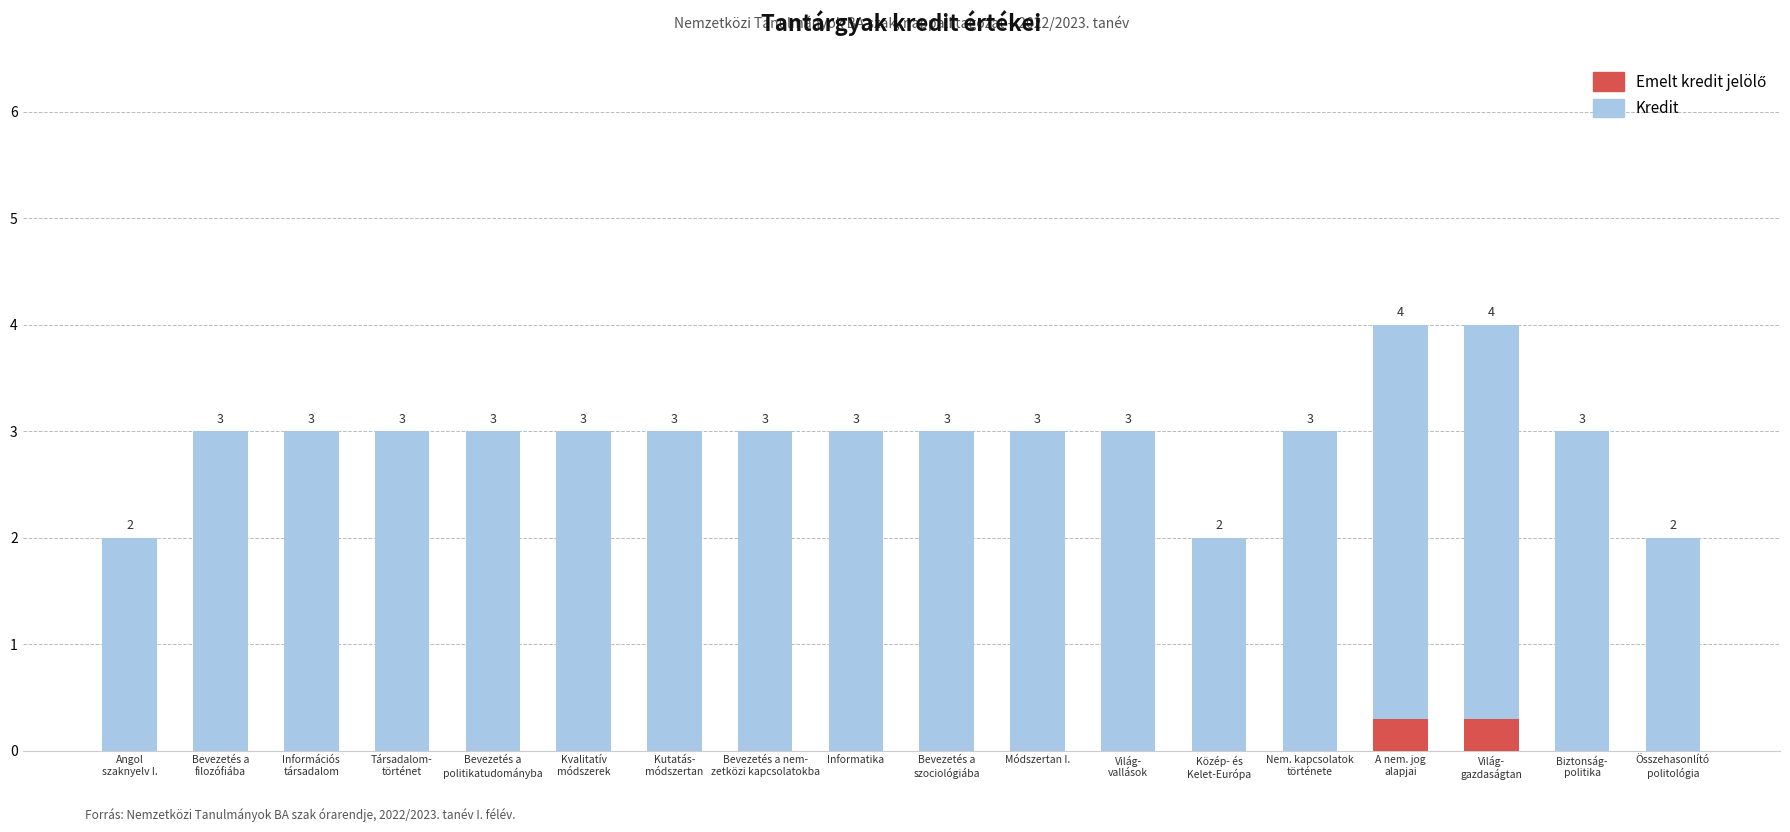

What is the label of the 15th bar from the left?

A nem. jog
alapjai